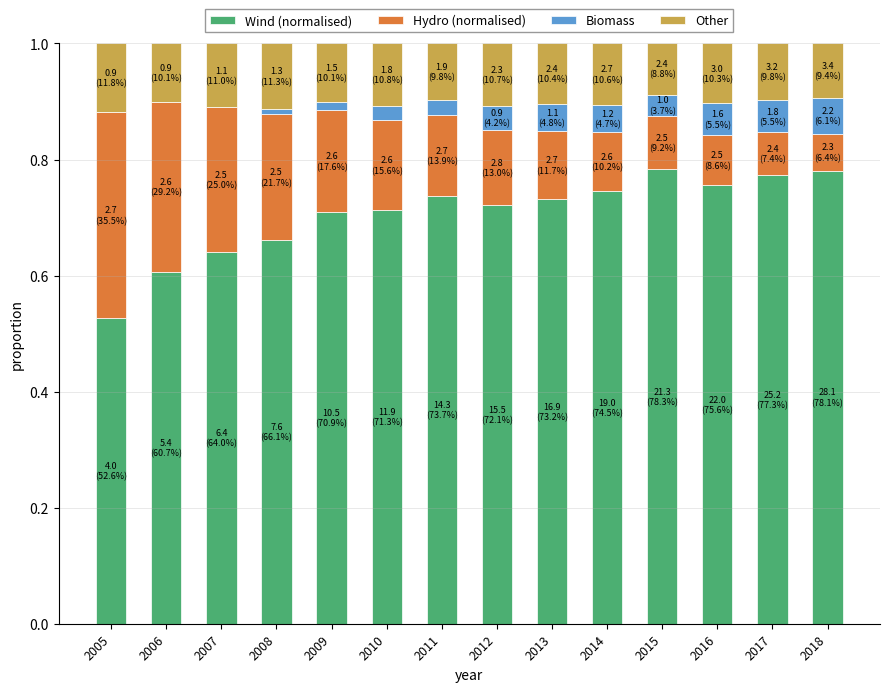

Does the chart contain stacked bars?

Yes